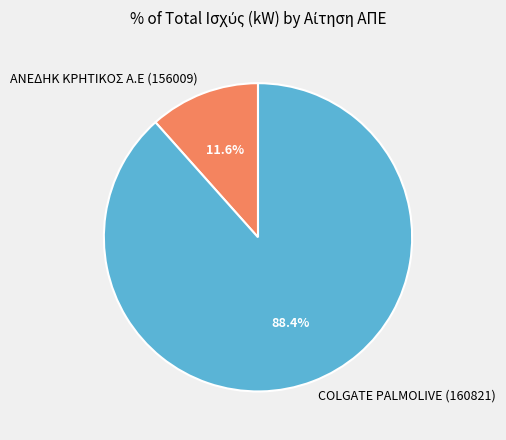

To the nearest percent, what is the difference between the COLGATE PALMOLIVE (160821) and ΑΝΕΔΗΚ ΚΡΗΤΙΚΟΣ Α.Ε (156009) slice percentages?

77%